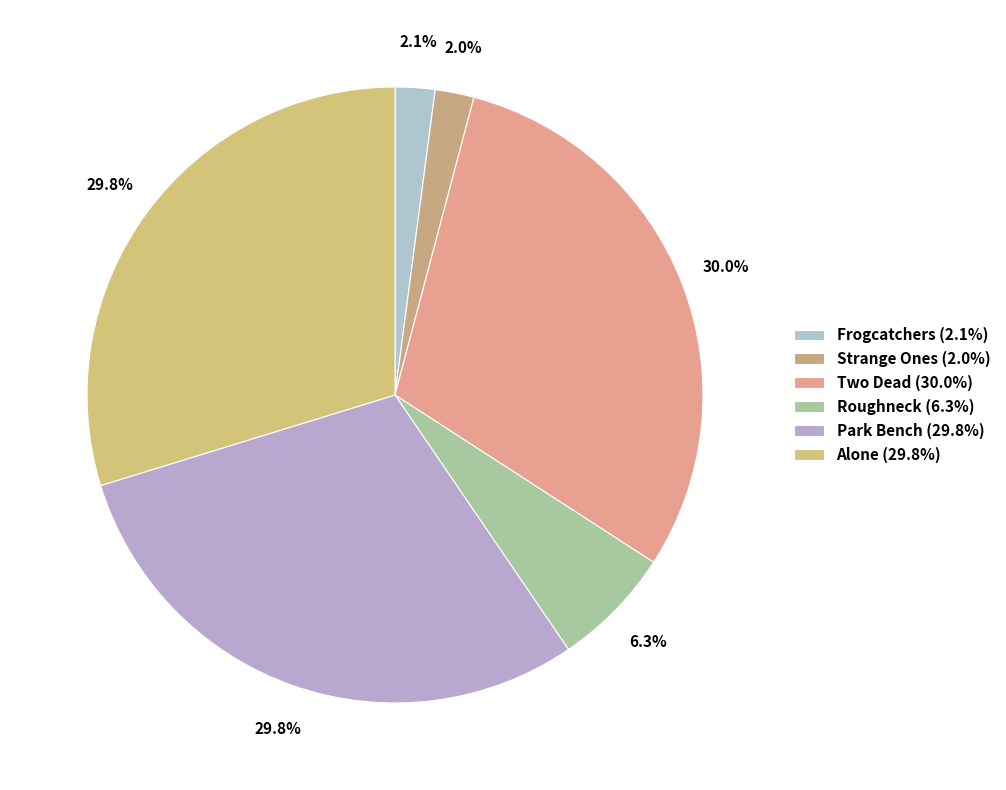

The Roughneck slice represents 1% of the pie. True or false?

False